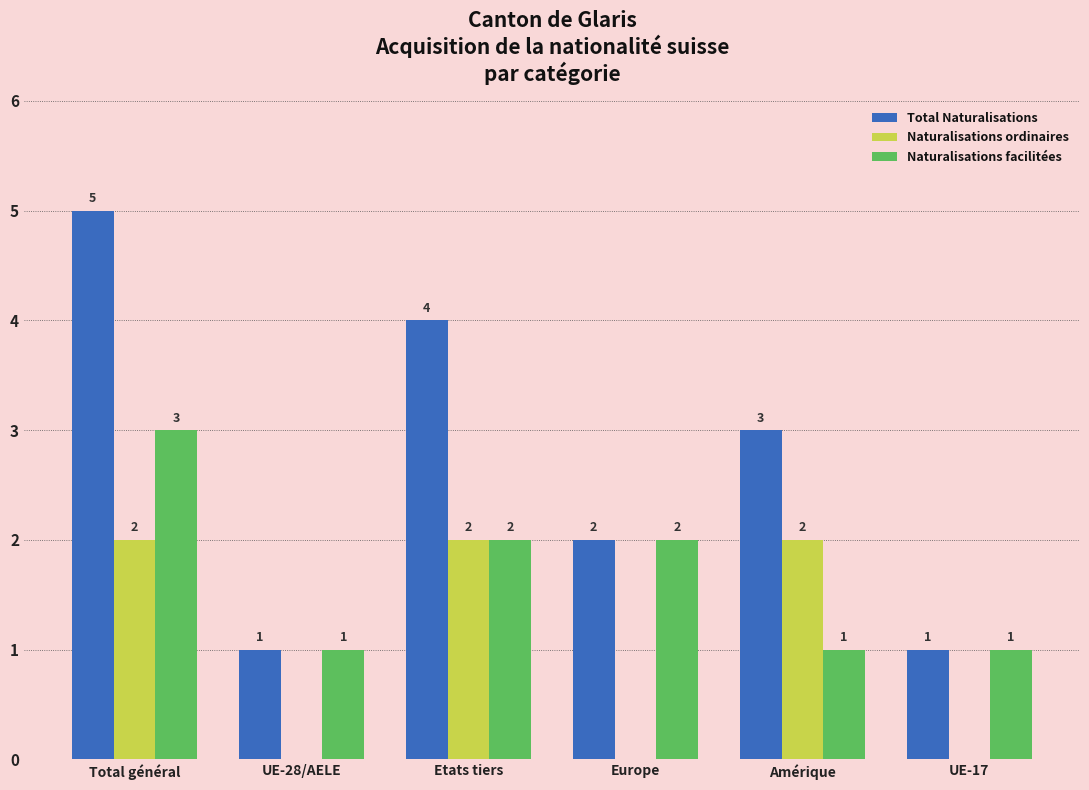

What is the greatest value displayed?

5